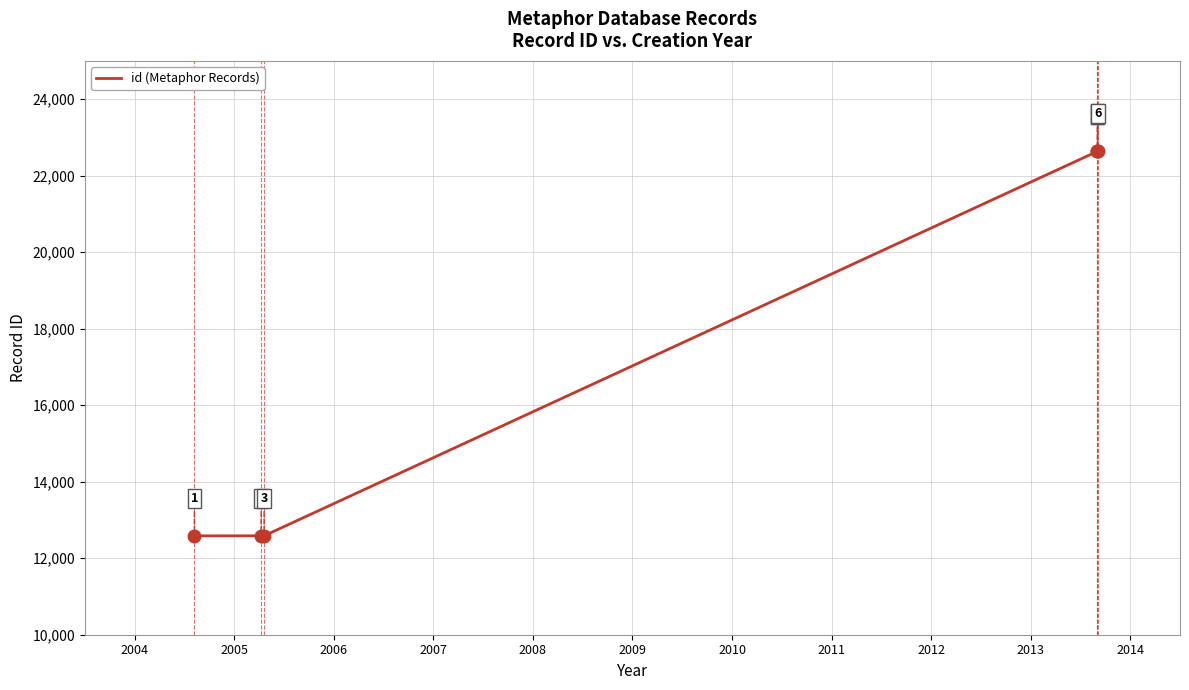

What is the maximum value shown in the chart?

22647